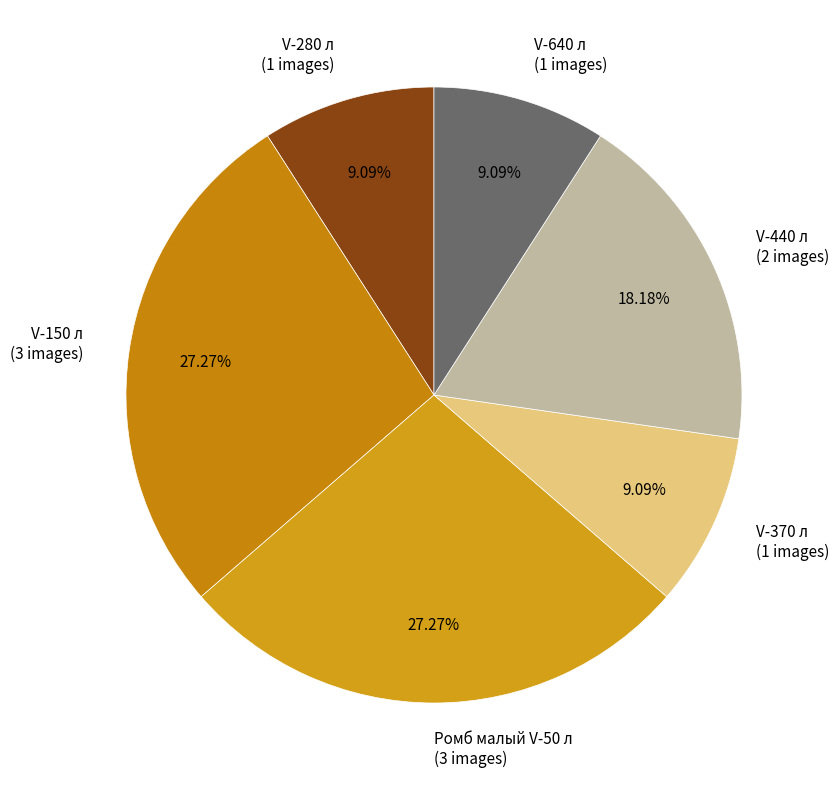

Is it true that V-150 л is 27% of the pie?

True